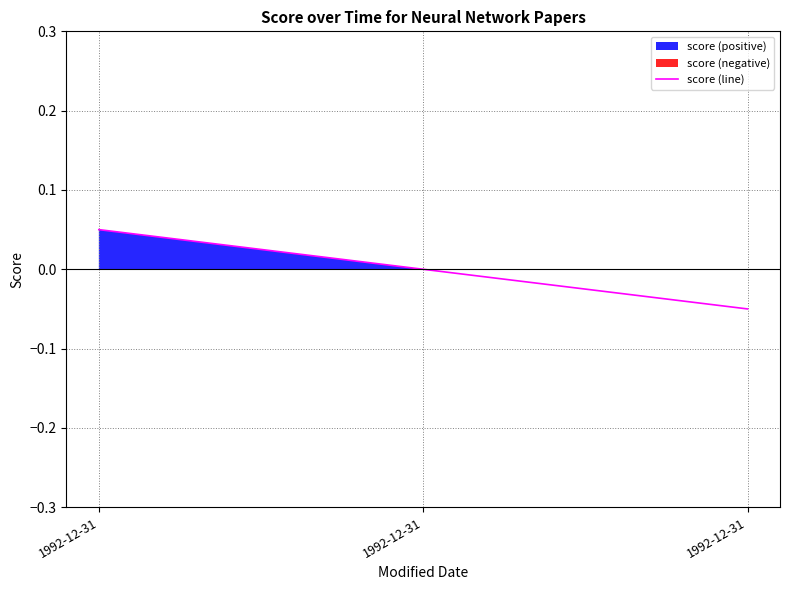

How many values are below zero?

1